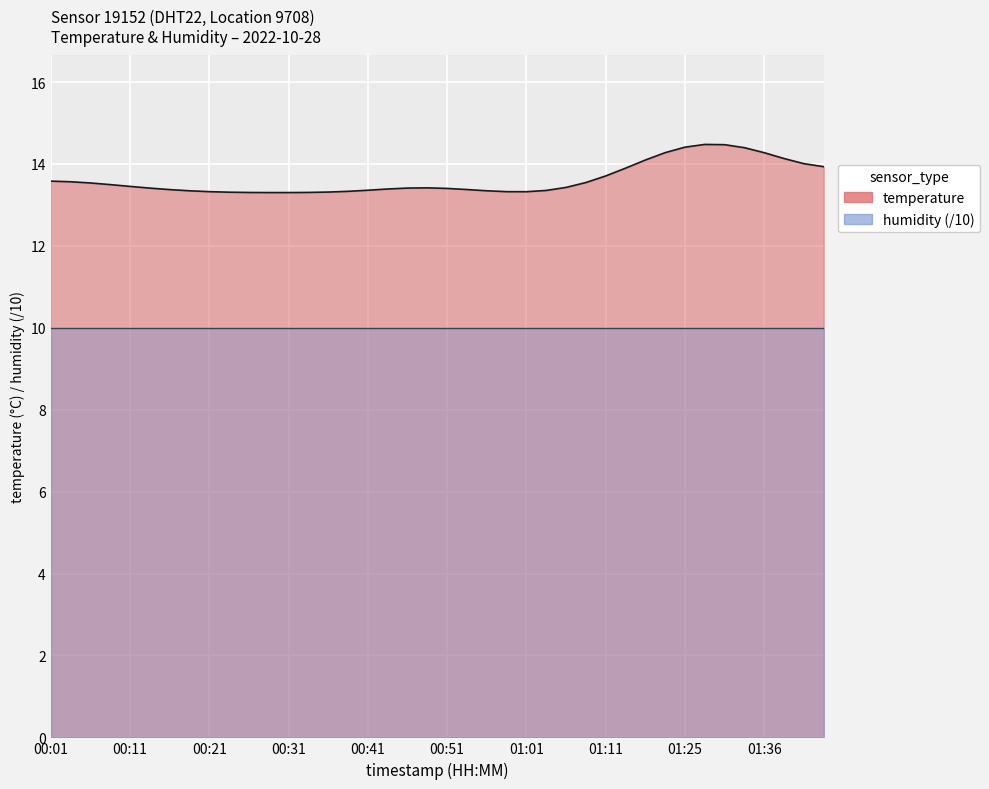

The value at 00:11 is 7.3. True or false?

False